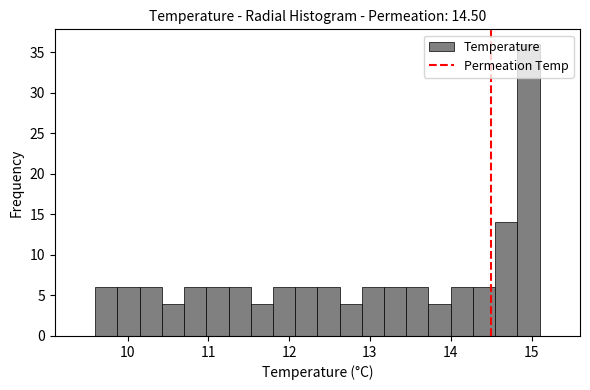

Around what value on the x-axis is the tallest bar? Give the approximate position of its centre, as read against the axis.

15.0